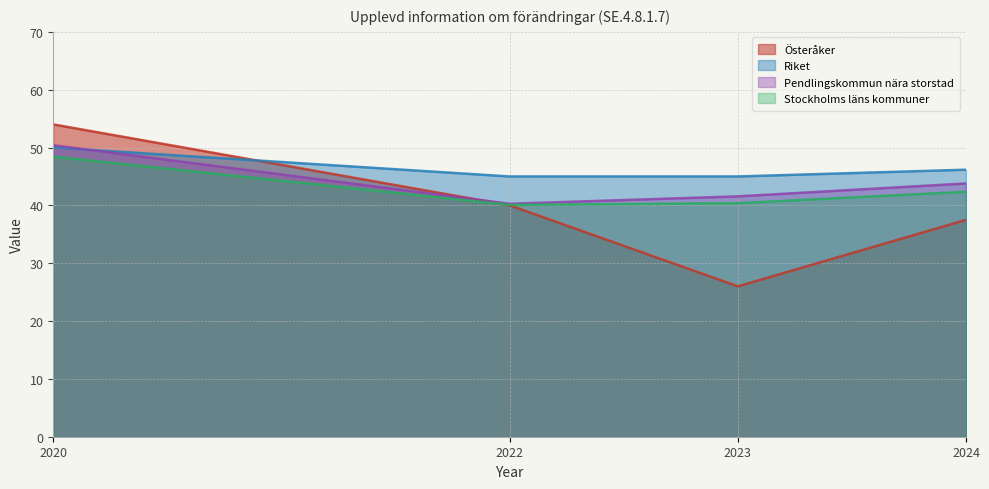

The value of Stockholms läns kommuner at 2023 is 64.8. True or false?

False